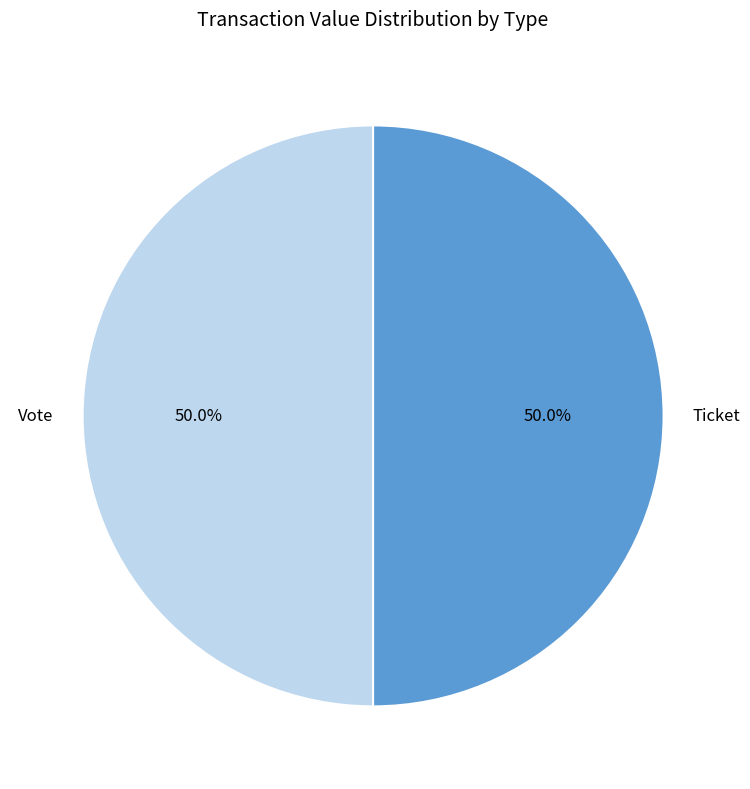

How much of the chart is everything except Ticket?

50.0%